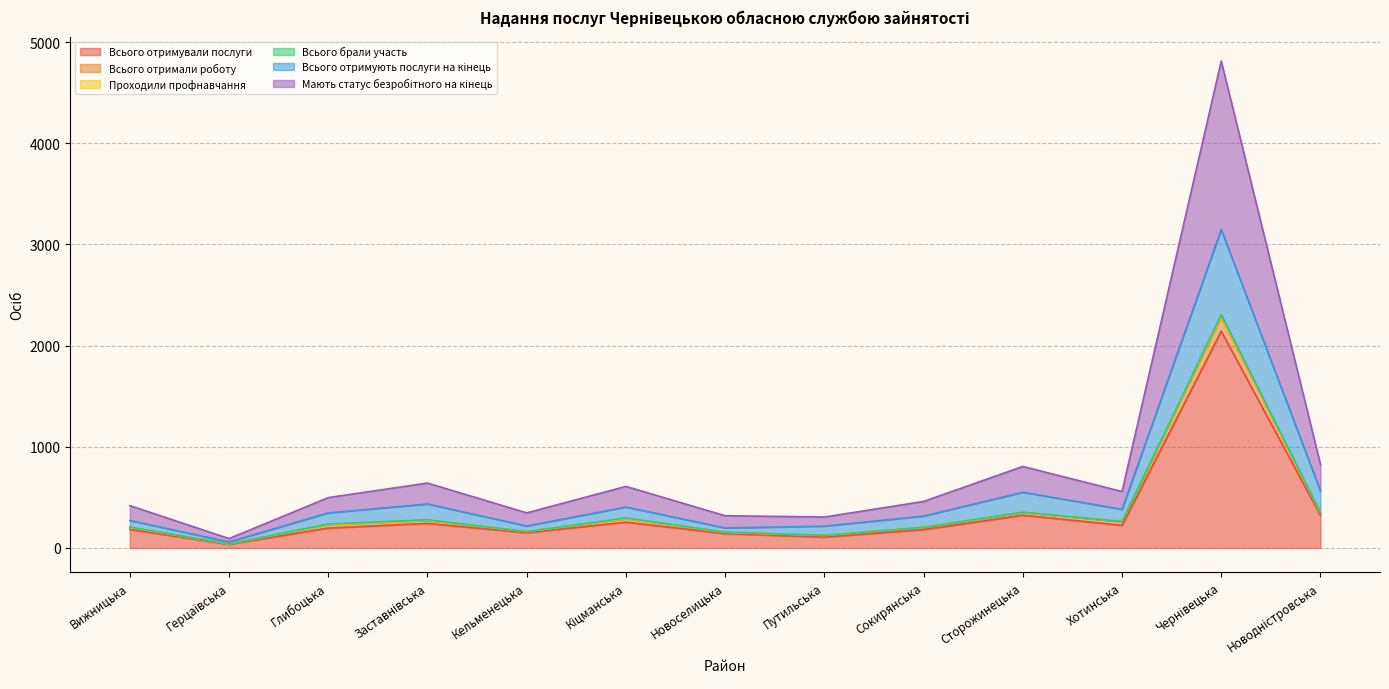

What is the maximum value for Всього отримували послуги?

2143